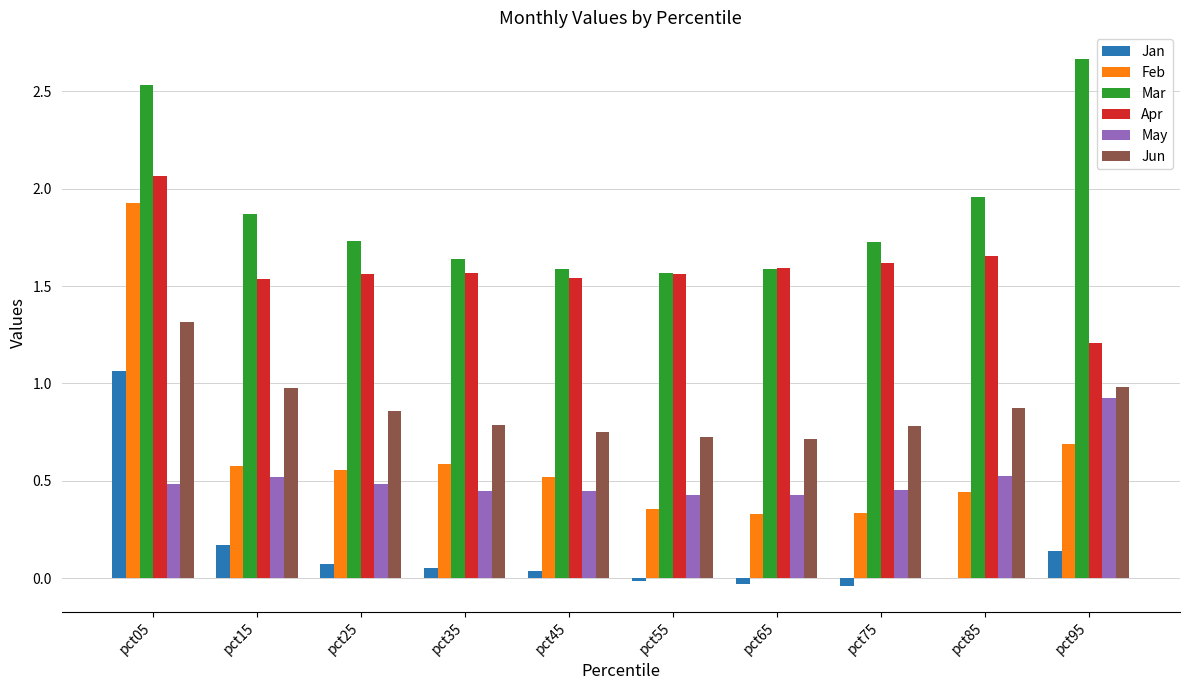

True or false: Feb has a value of 0.4 at pct55.

True